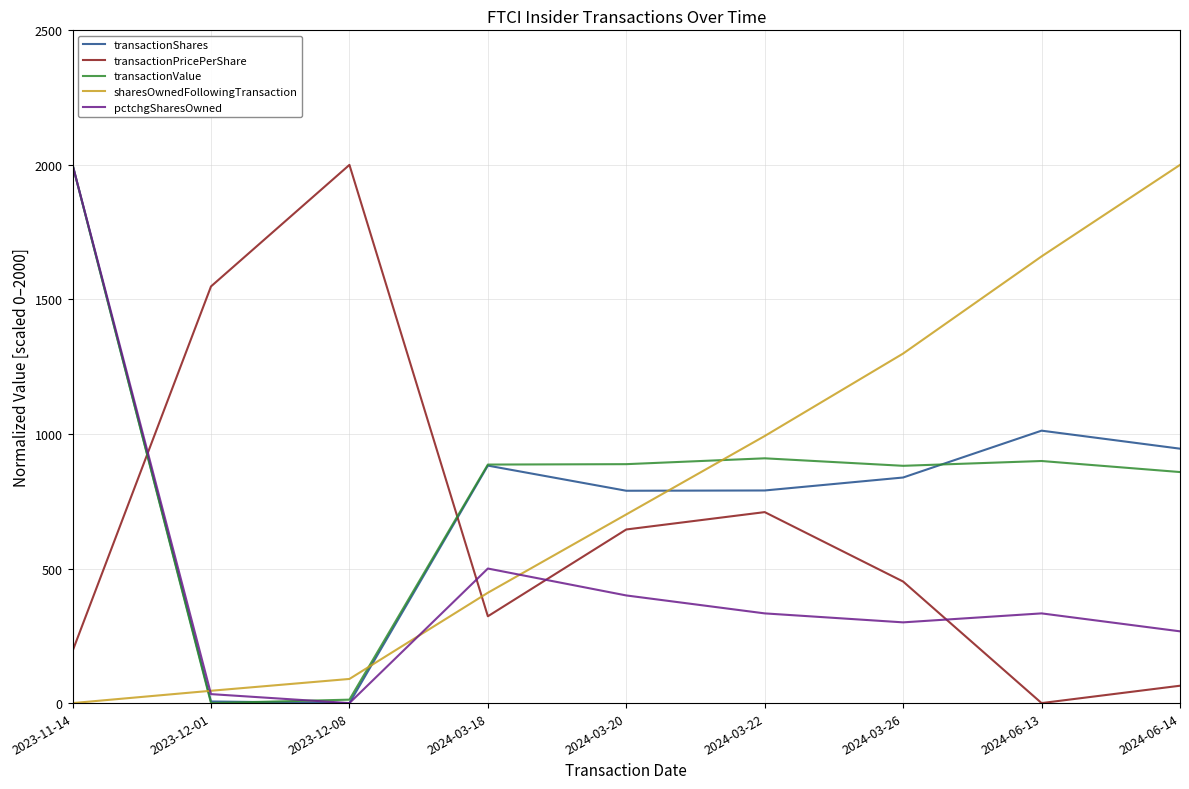

The value of transactionValue at 2023-11-14 is 1043.9. True or false?

False